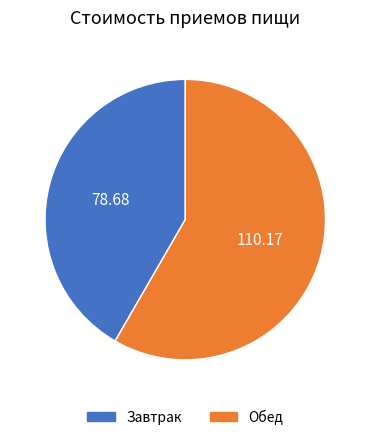

Is there a majority slice in this chart?

Yes